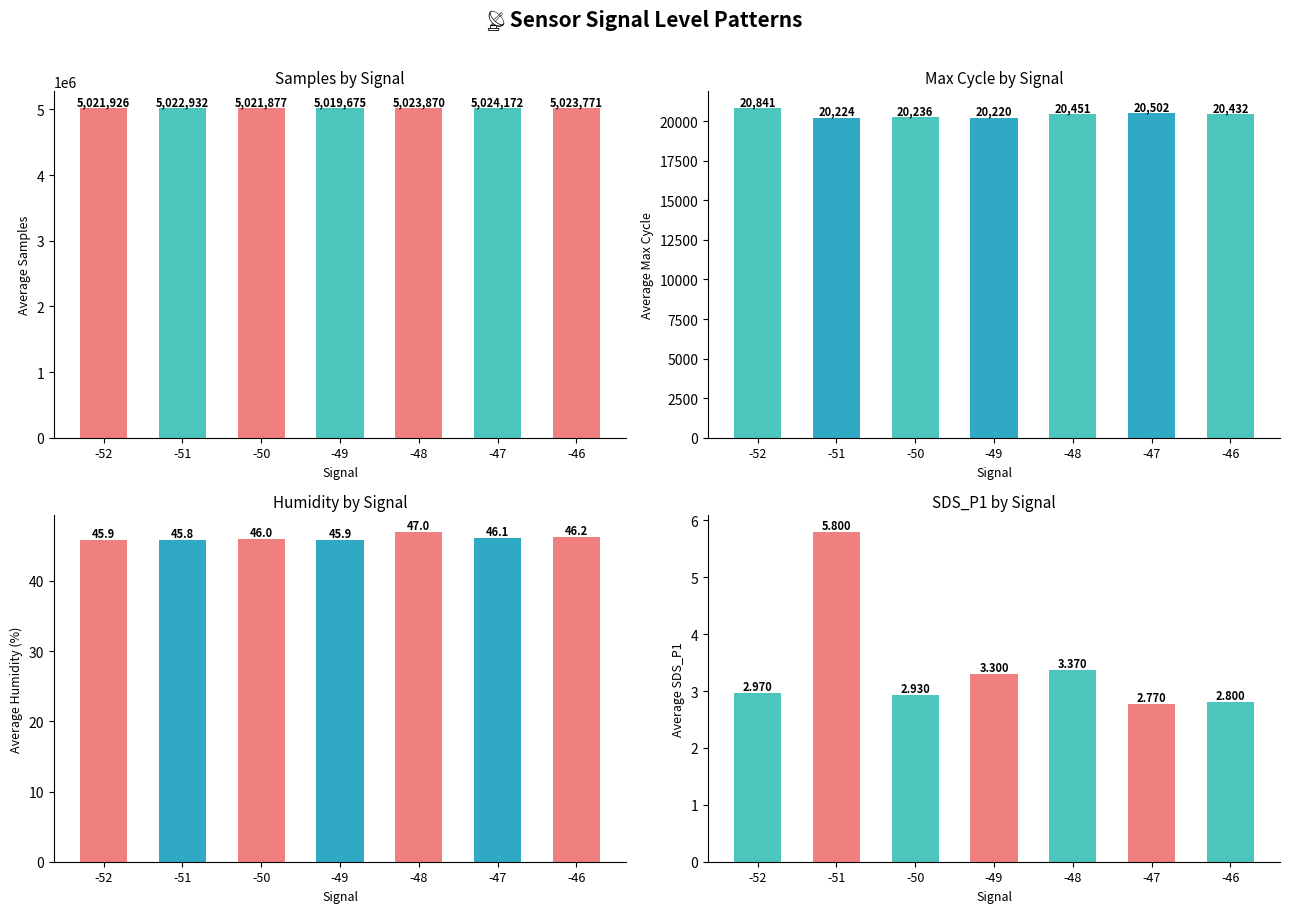

Is the value of Avg_Samples at -47 greater than the value of Avg_Max_cycle at -48?

Yes